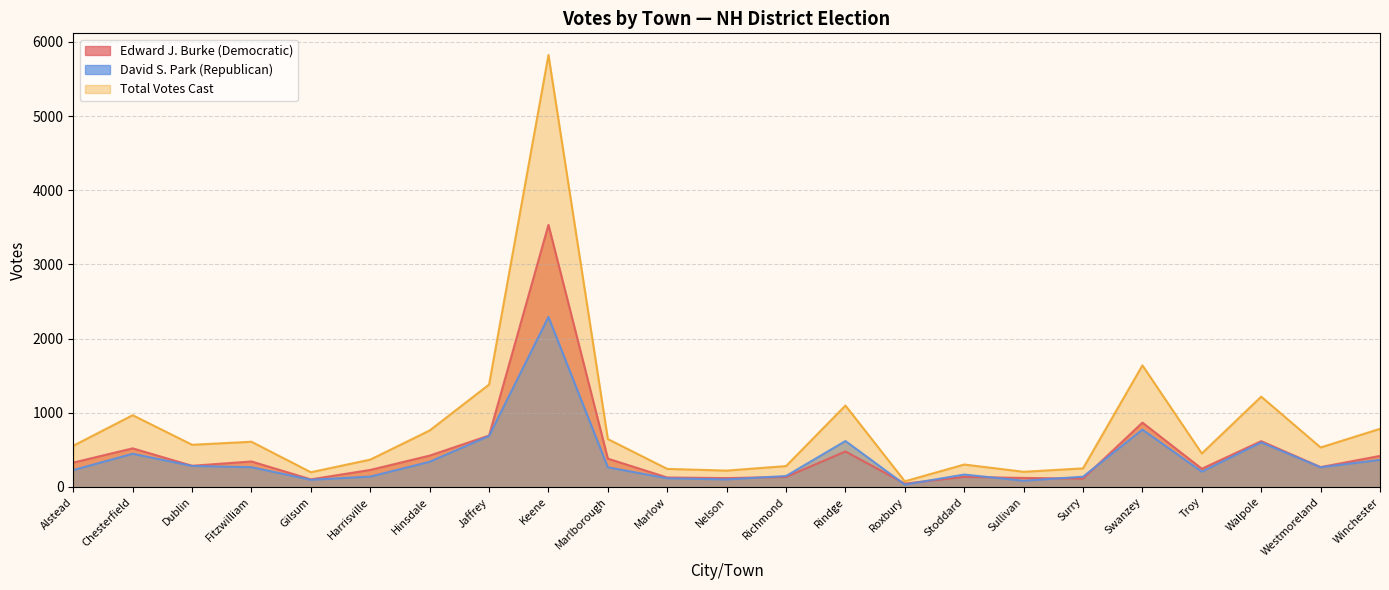

What is the lowest value of the Edward J. Burke (Democratic) series?

45